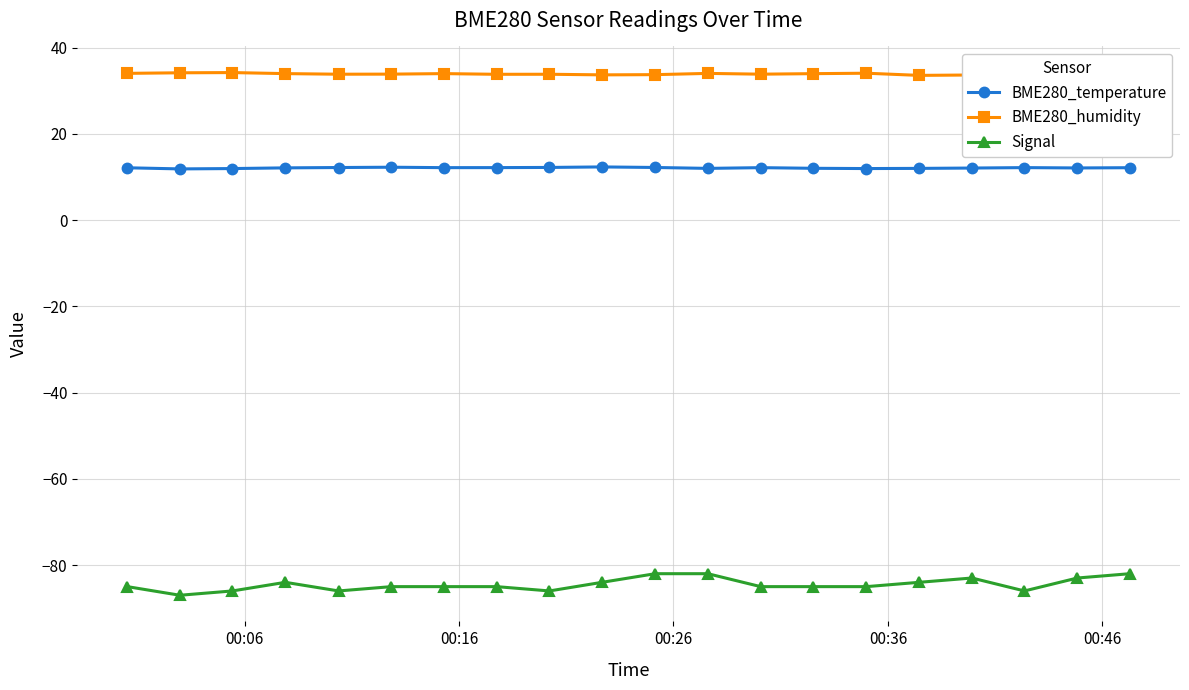

What is the value of the BME280_humidity point at the 14th from the left?

34.0